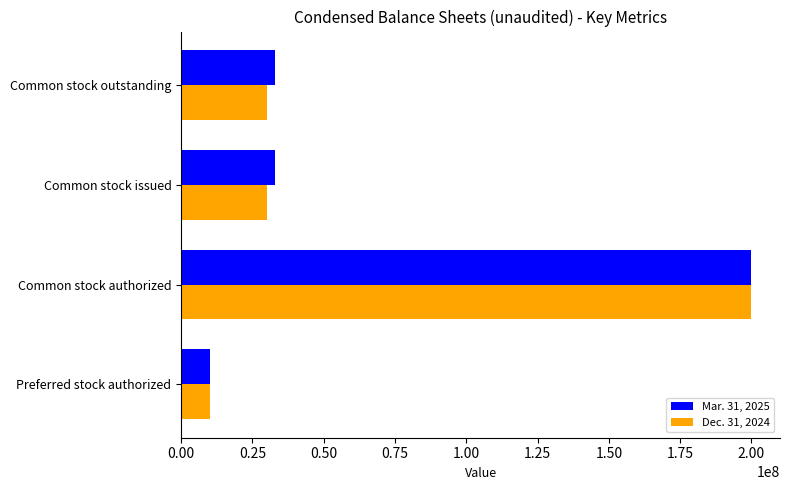

Between Preferred stock authorized and Common stock outstanding, which series saw the biggest shift?

Mar. 31, 2025